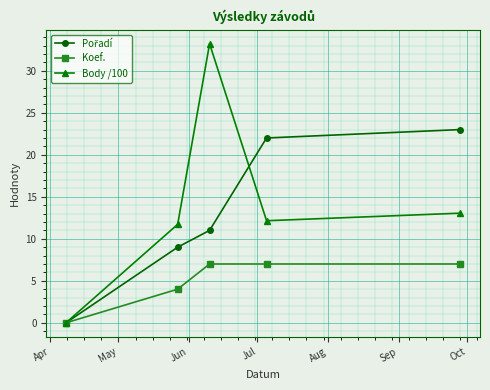

What is the value of the Body /100 point at the 4th from the left?

12.2